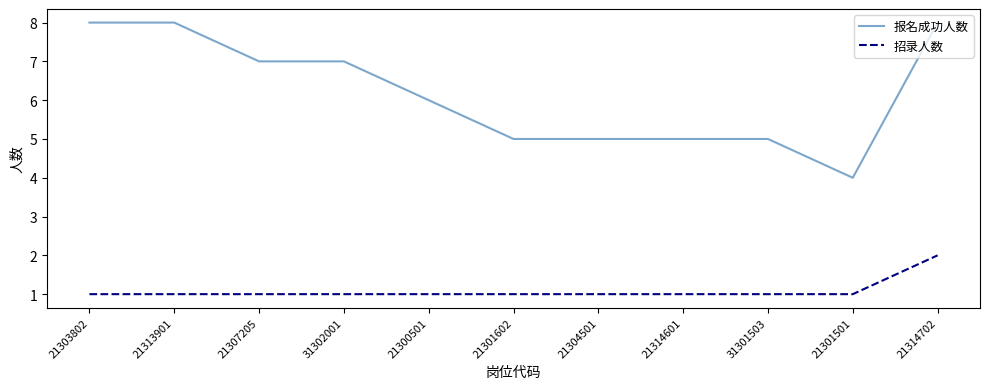

List the series in order of their peak value, lowest first.

招录人数, 报名成功人数